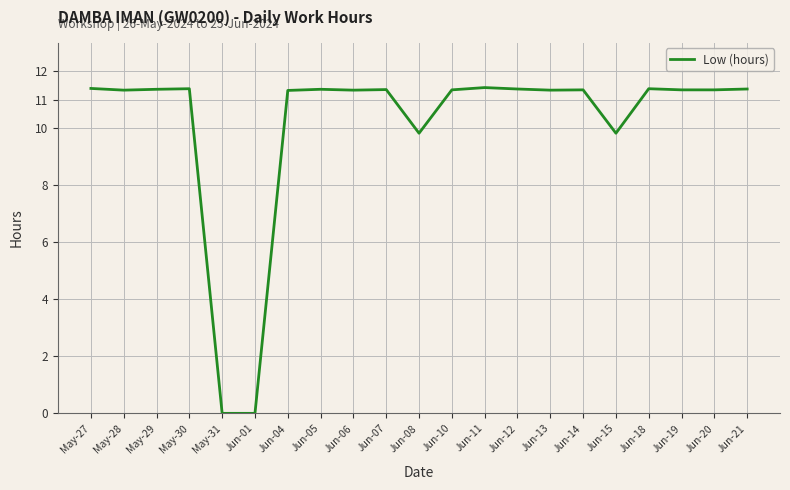

True or false: the data shows 7.1 at May-30.

False